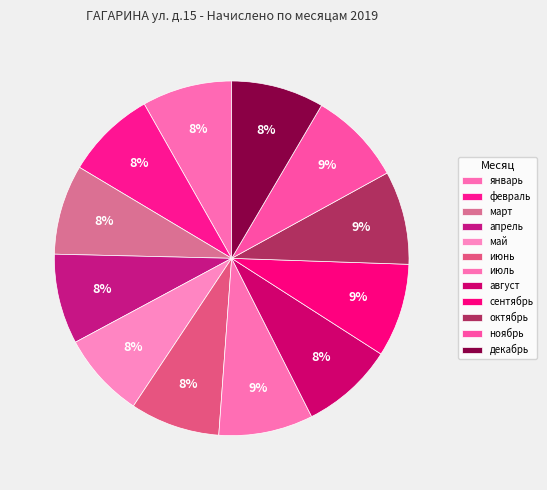

Is март the majority of the pie?

No